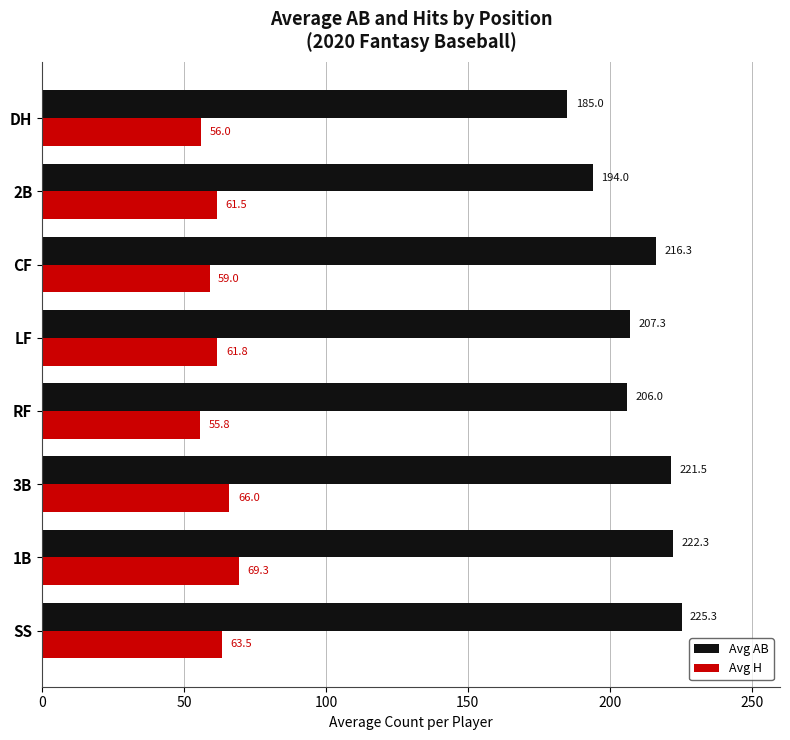

True or false: Avg AB has a value of 221.5 at 3B.

True